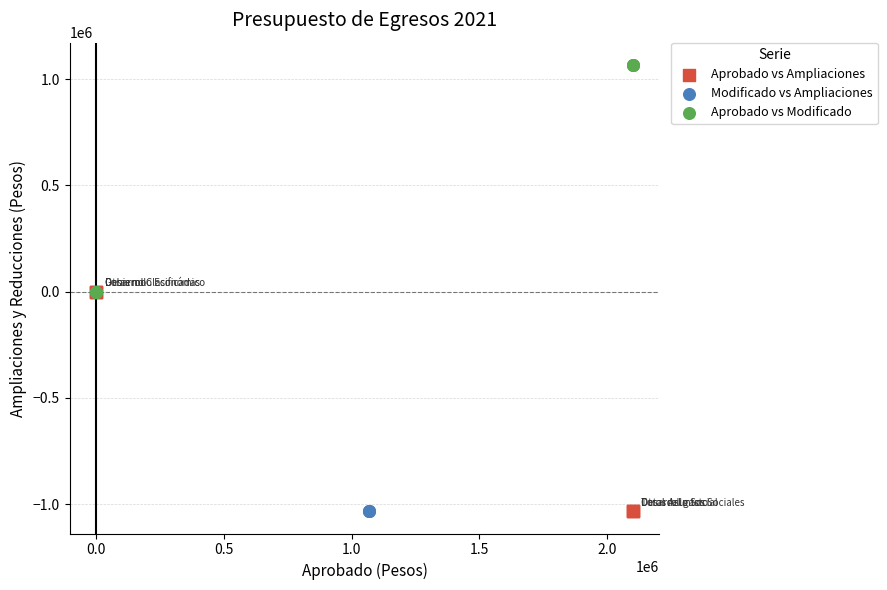

Which series contains the highest Y value?

Aprobado vs Modificado